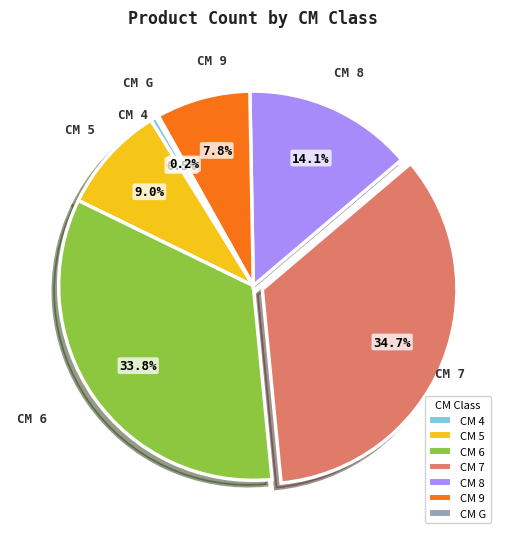

Does any single category account for the majority?

No